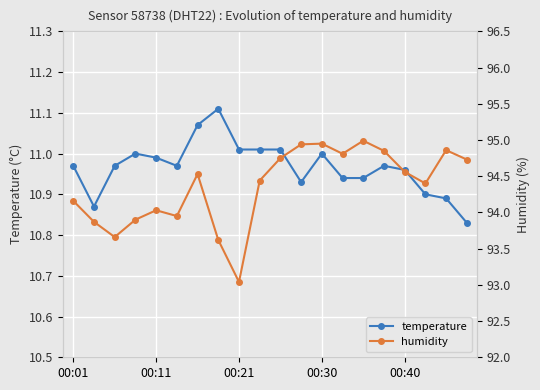

The temperature series shows 4.2 at 00:01. True or false?

False